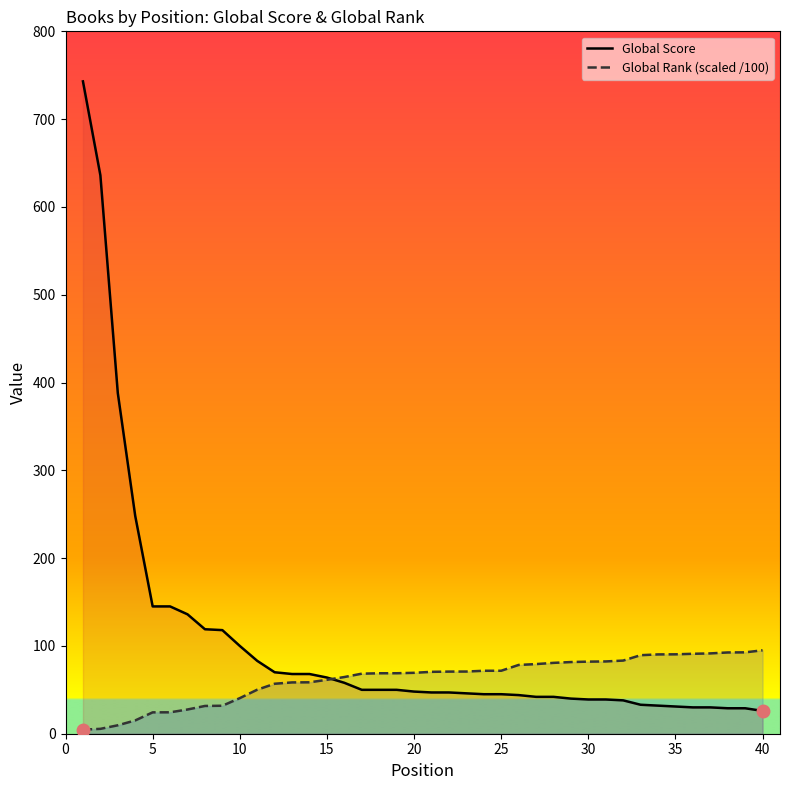

Reading right to left, list all the values displayed in this chart.

Global Score: 26.0	29.0	29.0	30.0	30.0	31.0	32.0	33.0	38.0	39.0	39.0	40.0	42.0	42.0	44.0	45.0	45.0	46.0	47.0	47.0	48.0	50.0	50.0	50.0	58.0	64.0	68.0	68.0	70.0	83.0	100.0	118.0	119.0	136.0	145.0	145.0	248.0	388.0	636.0	743.0
Global Rank (scaled /100): 95.0	92.7	92.6	91.5	91.0	90.4	90.3	89.4	83.3	82.3	82.1	81.6	80.7	79.3	78.3	71.7	71.7	70.8	70.8	70.5	69.4	68.9	68.8	68.4	64.6	61.4	58.6	58.4	56.9	50.1	40.5	31.9	31.6	27.6	24.4	24.3	15.1	9.6	5.5	4.7